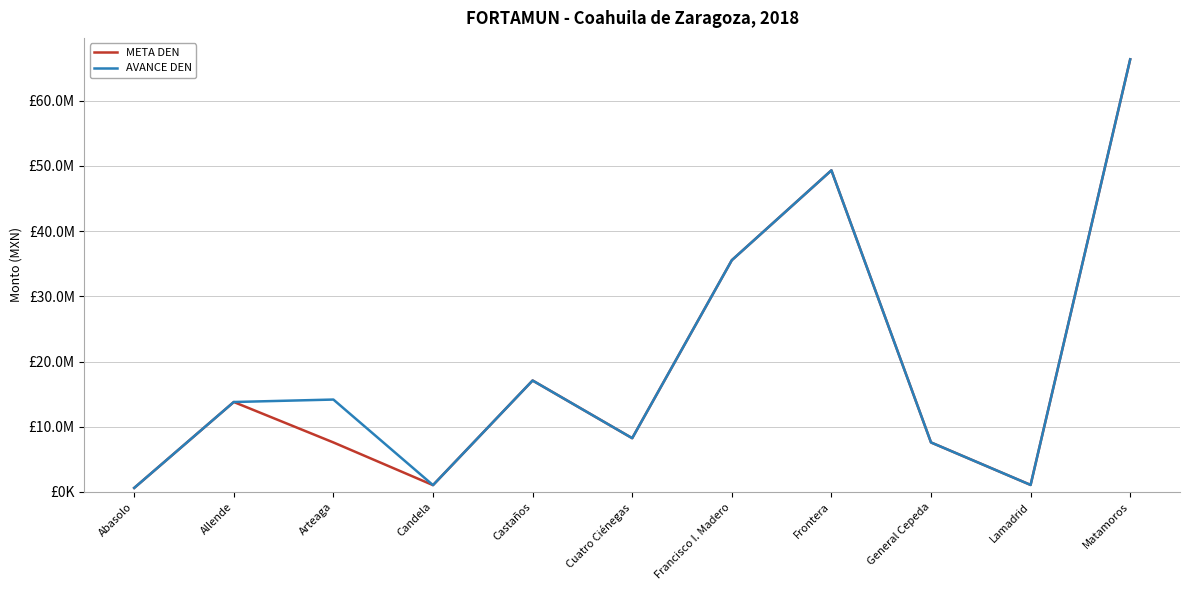

What is the difference between the AVANCE DEN values at Lamadrid and Cuatro Ciénegas?

7168003.0